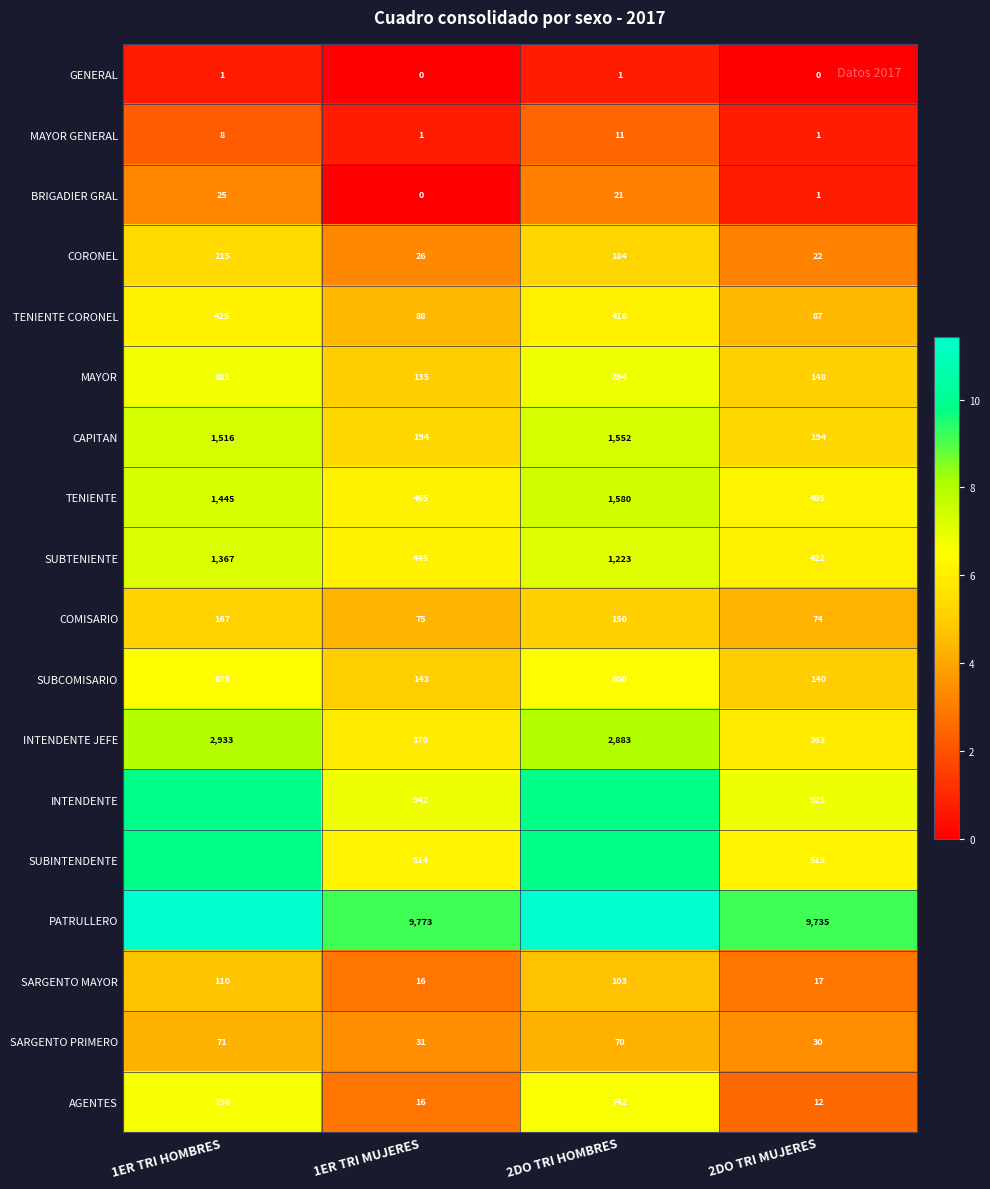

Which label corresponds to the smallest value in the chart?

1ER TRI MUJERES